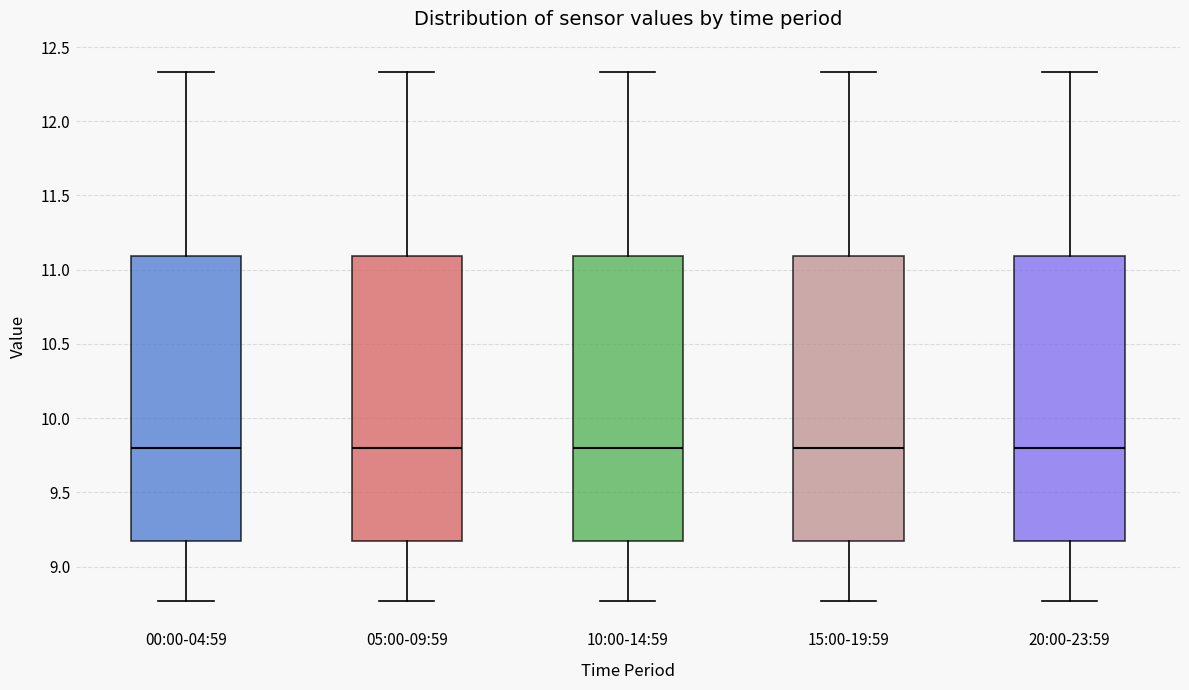

Where does the lower whisker of the box for 00:00-04:59 end on the y-axis? The values are not printed on the chart, so give them approximately, as read against the axis.

8.75